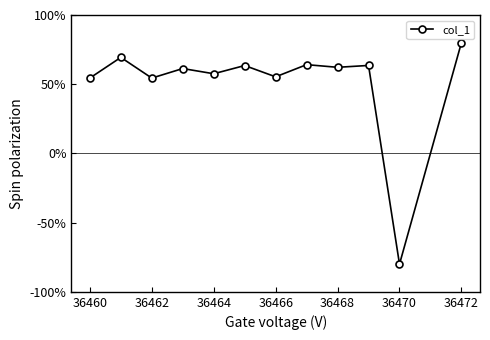

What is the difference between the maximum and minimum values?

160.0